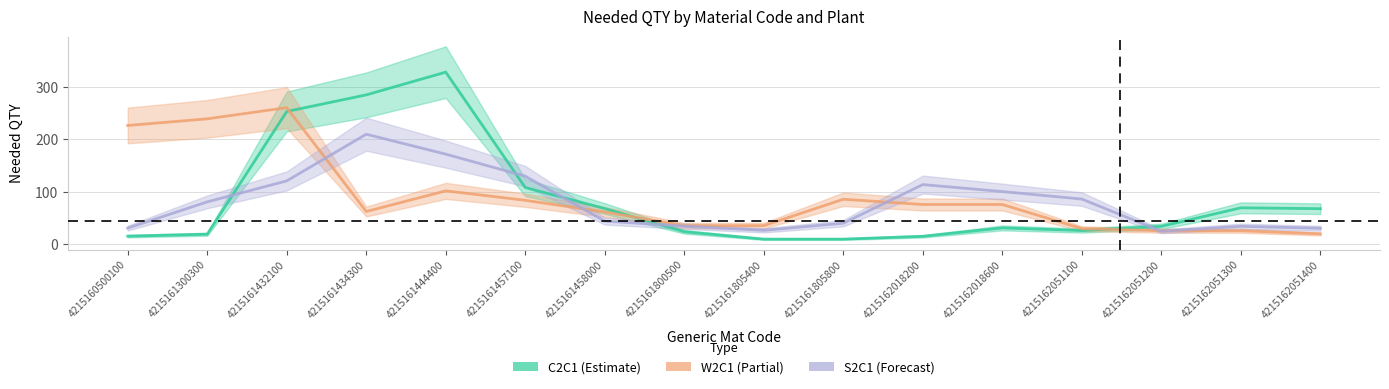

Where is the first local maximum for S2C1?

4215161434300